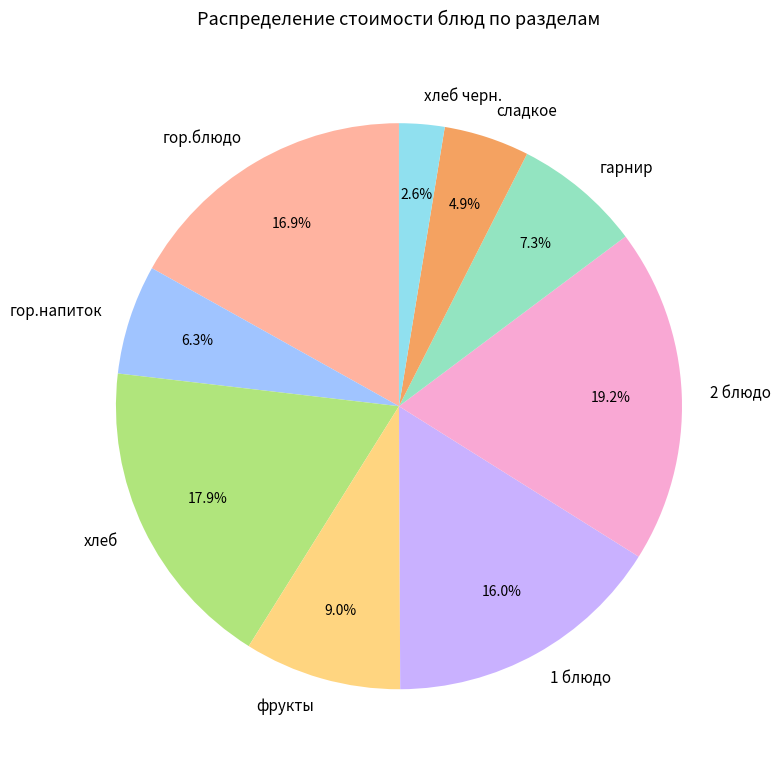

What is the ratio of the value at сладкое to the value at гарнир?

0.7